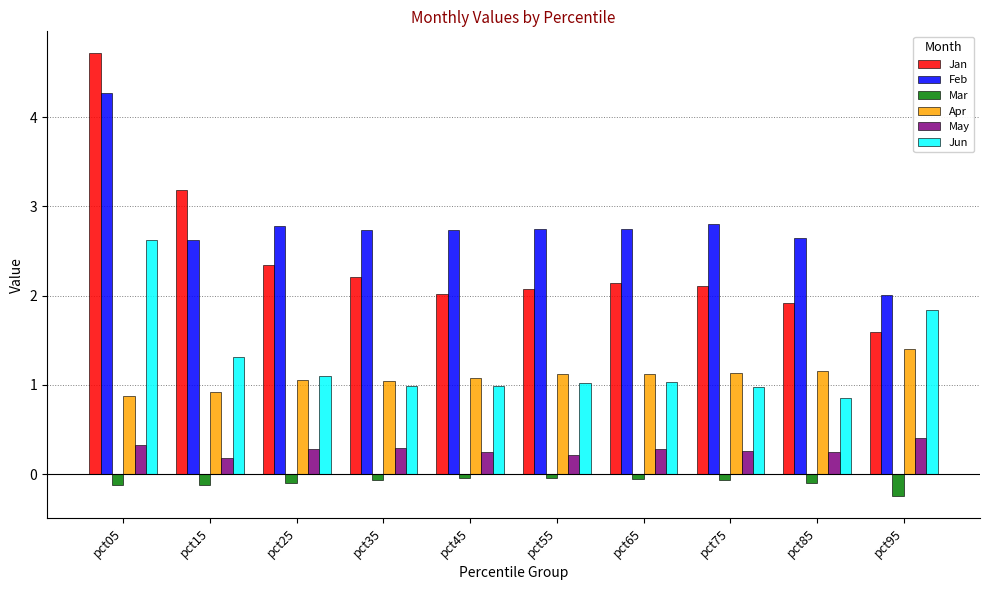

True or false: Feb has a value of 2.7 at pct85.

True